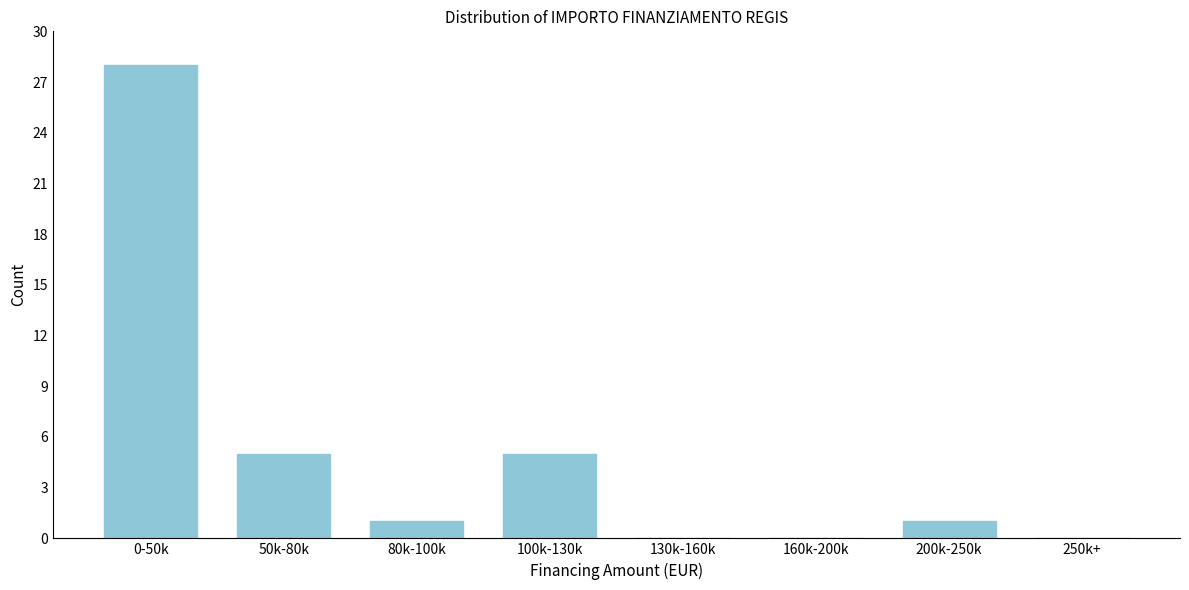

Reading left to right, what are all the values shown in this chart?

0-50k=28	50k-80k=5	80k-100k=1	100k-130k=5	130k-160k=0	160k-200k=0	200k-250k=1	250k+=0